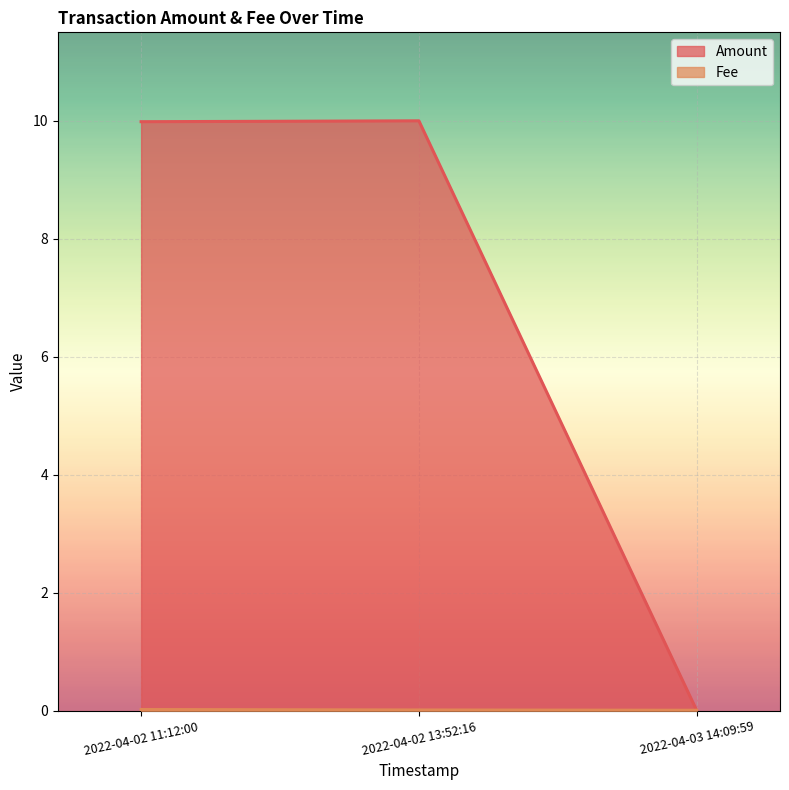

Is the value of Amount at 2022-04-02 11:12:00 greater than the value of Fee at 2022-04-02 11:12:00?

Yes